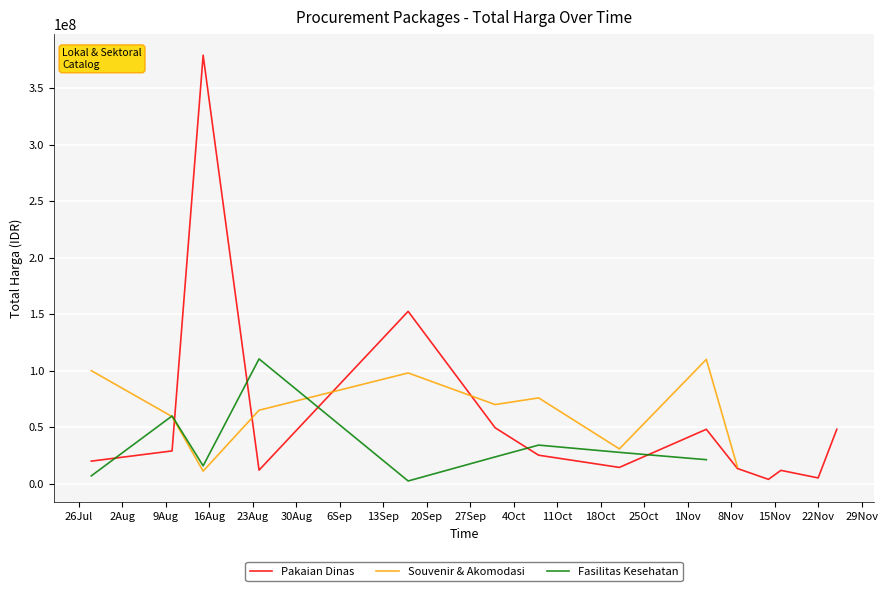

At how many categories does at least one series exceed 165308432?

1